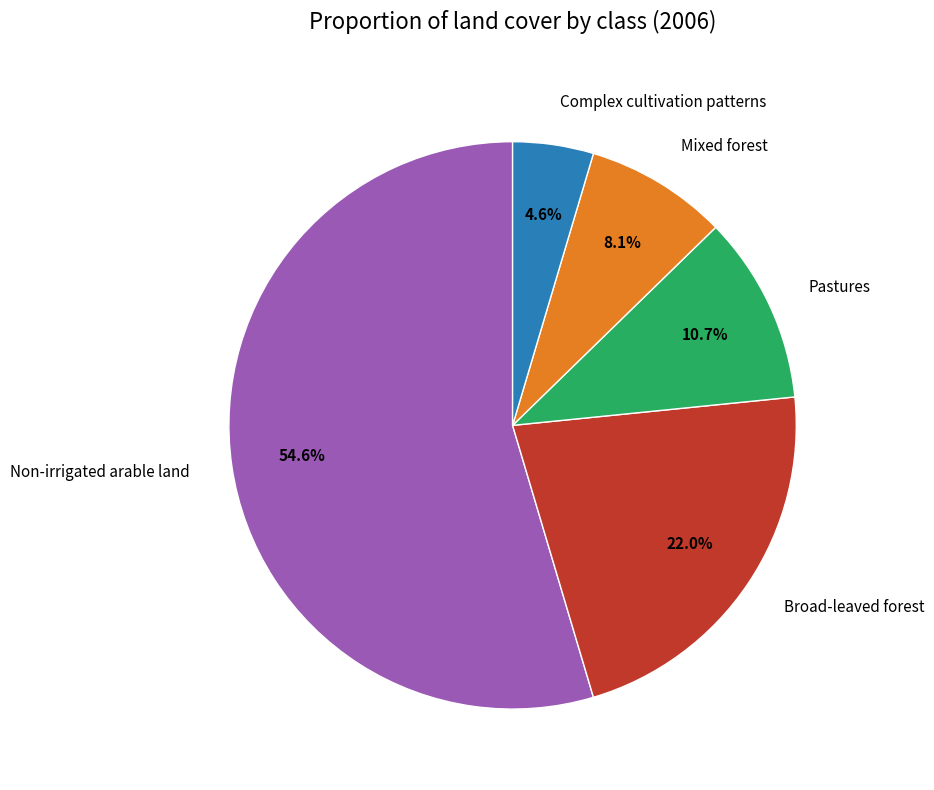

Which slice represents more than half of the pie?

Non-irrigated arable land